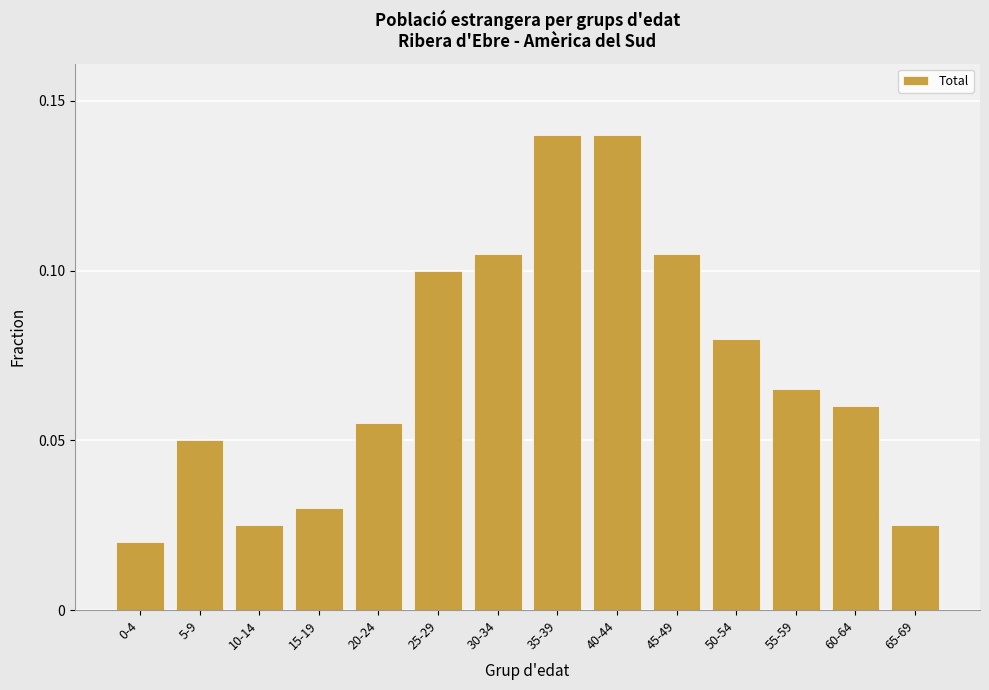

What is the sum of all values?

1.0